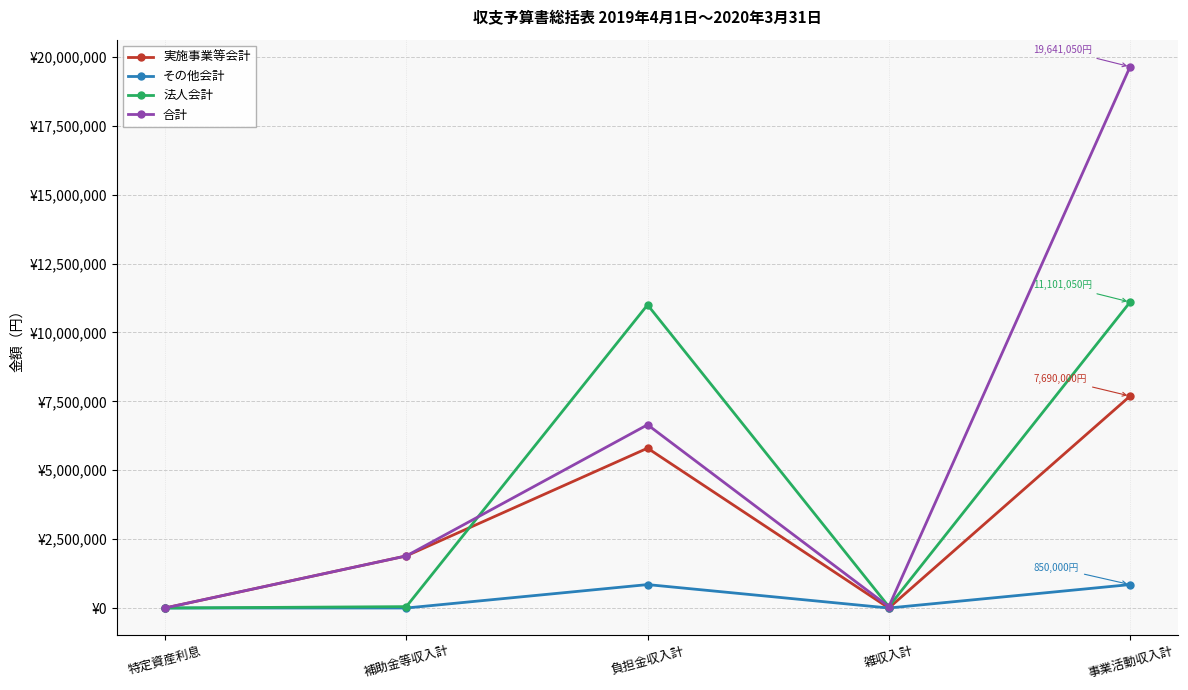

What is the label of the 3rd point from the right?

負担金収入計